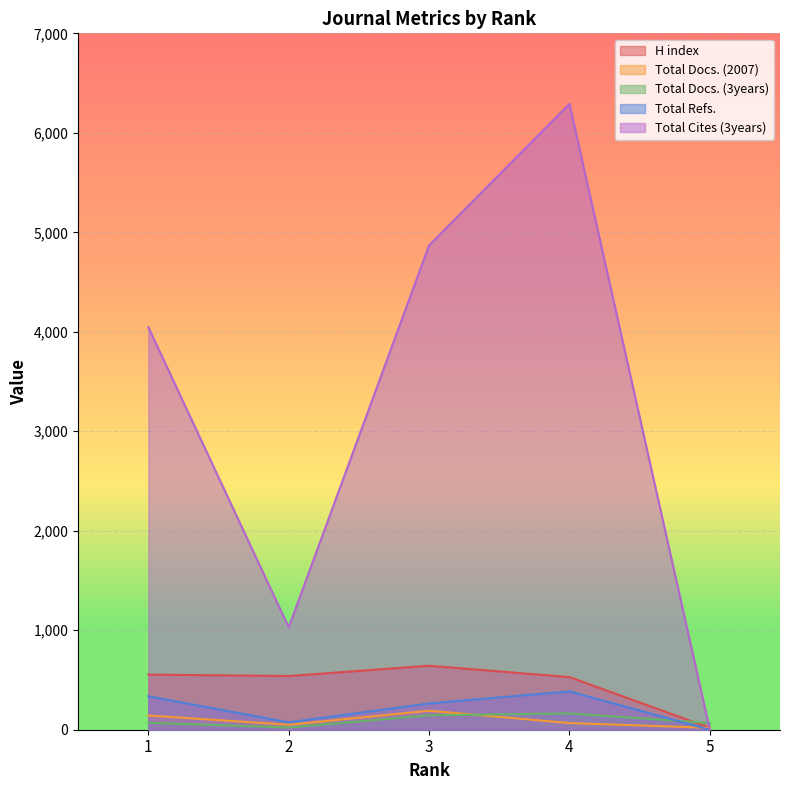

True or false: Total Cites (3years) has a value of 3157 at 5.

False